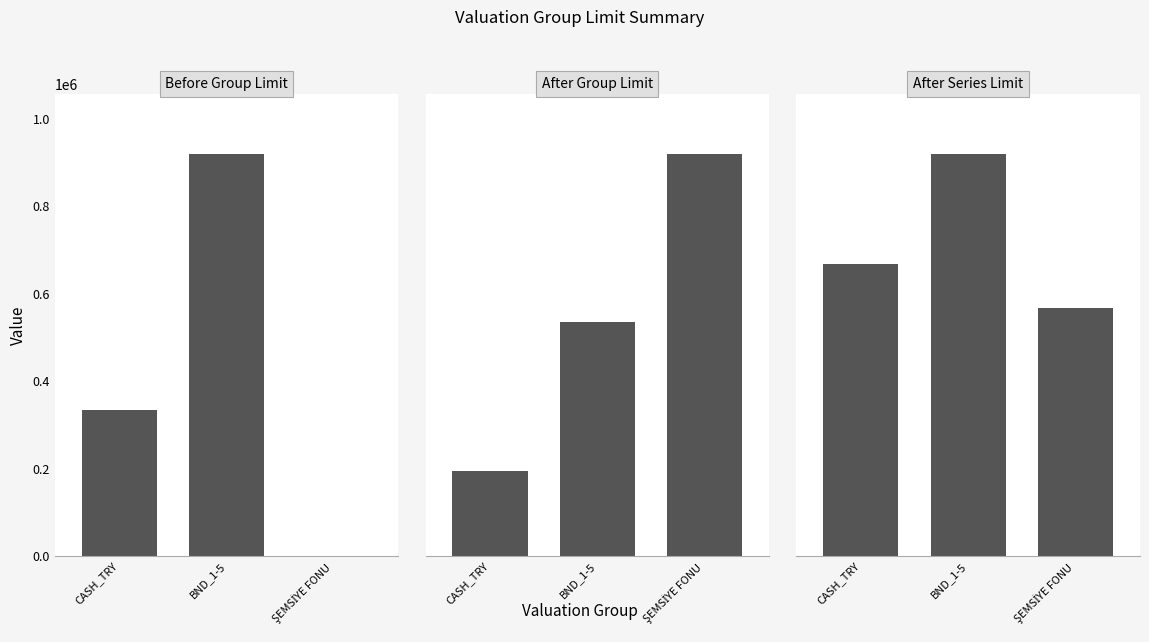

How many bars are there in total?

9